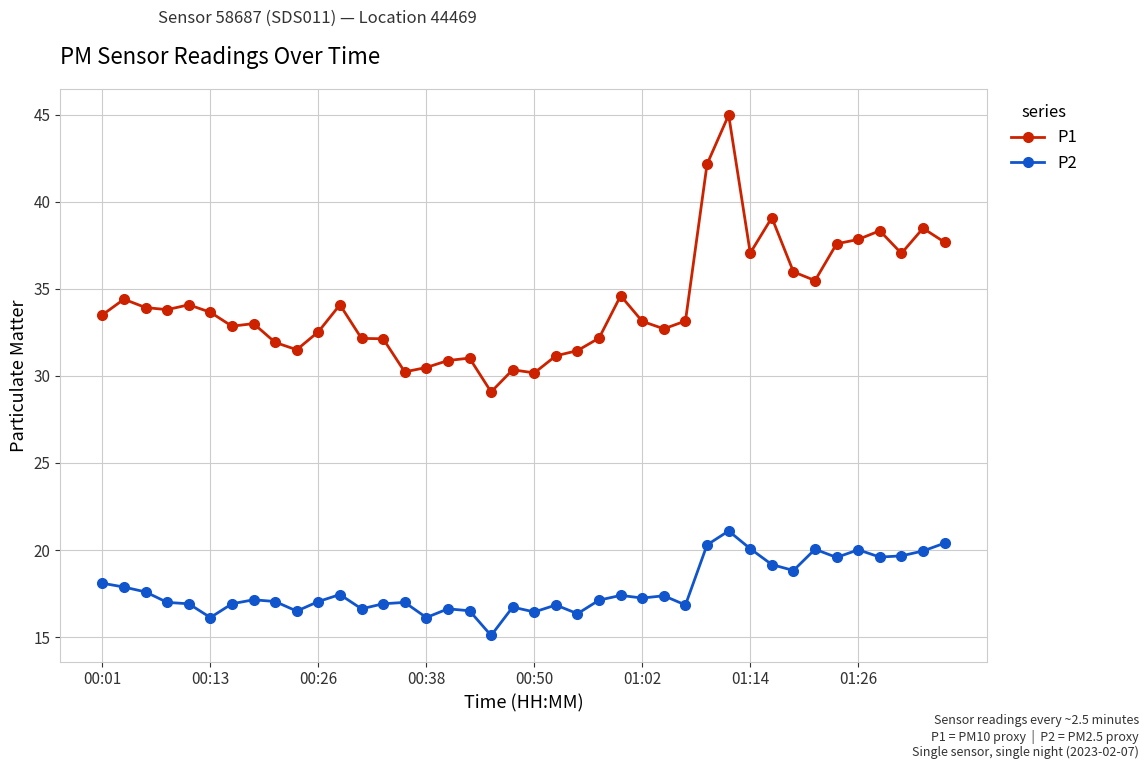

List the series in order of their peak value, lowest first.

P2, P1